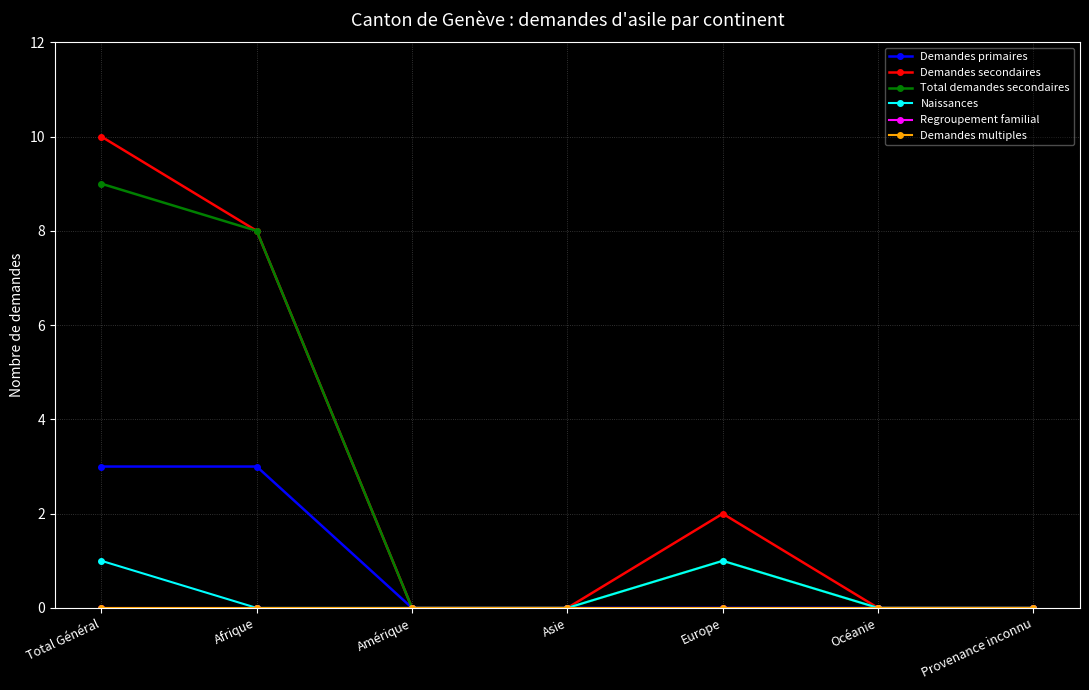

List the series in order of their peak value, highest first.

Demandes secondaires, Total demandes secondaires, Demandes primaires, Naissances, Regroupement familial, Demandes multiples